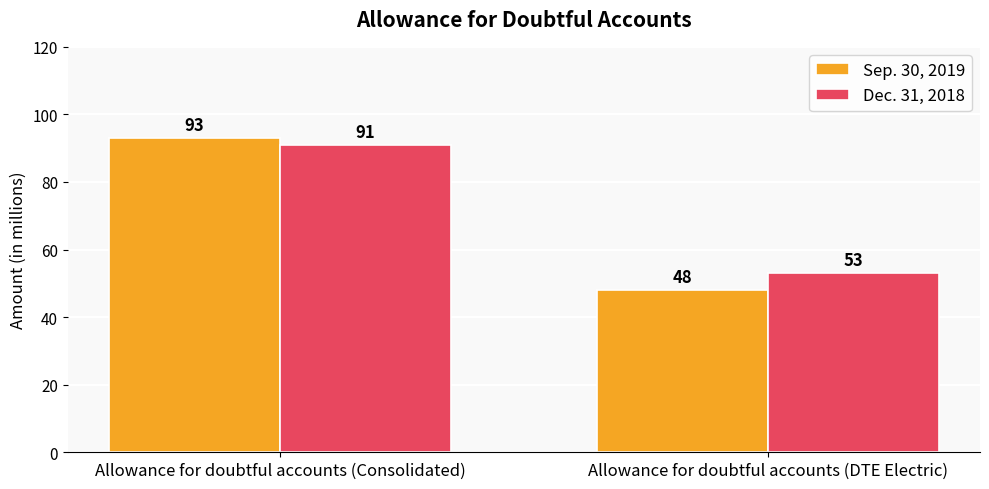

What is the label of the 2nd bar from the left?

Allowance for doubtful accounts (DTE Electric)